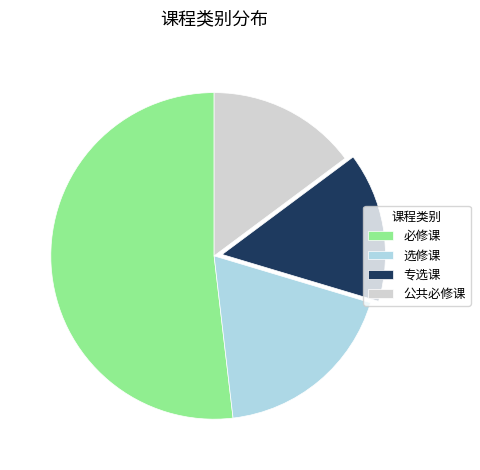

True or false: 公共必修课 accounts for 9% of the total.

False